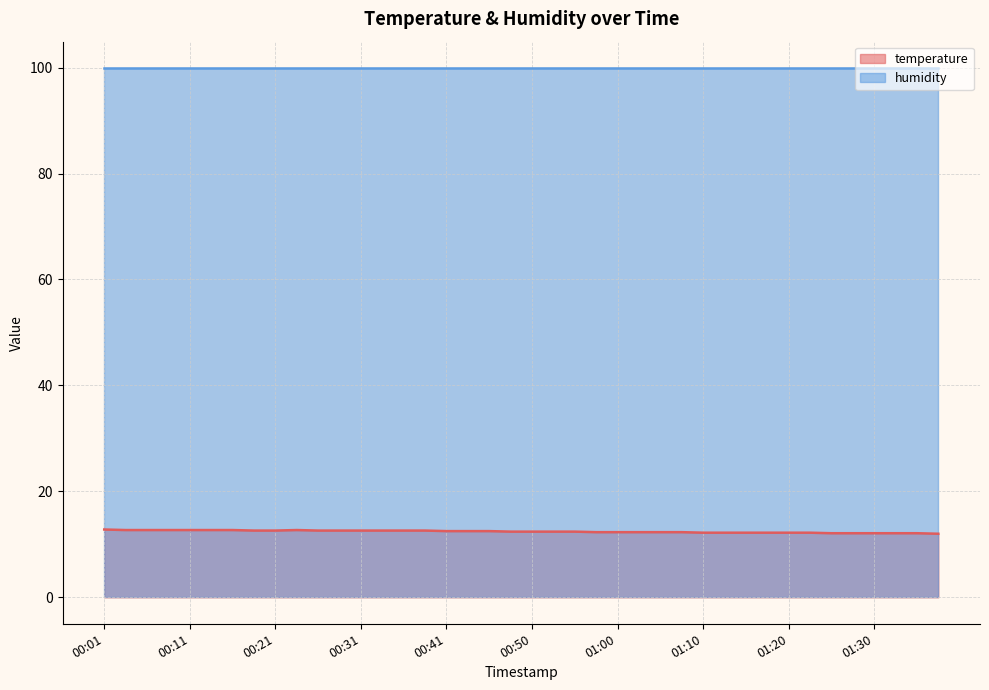

List the labels in order of value, smallest first.

01:37, 01:25, 01:27, 01:30, 01:32, 01:34, 01:10, 01:12, 01:15, 01:17, 01:20, 01:22, 00:58, 01:00, 01:03, 01:05, 01:08, 00:48, 00:50, 00:53, 00:55, 00:41, 00:43, 00:46, 00:19, 00:21, 00:26, 00:28, 00:31, 00:33, 00:36, 00:38, 00:04, 00:06, 00:09, 00:11, 00:14, 00:16, 00:23, 00:01